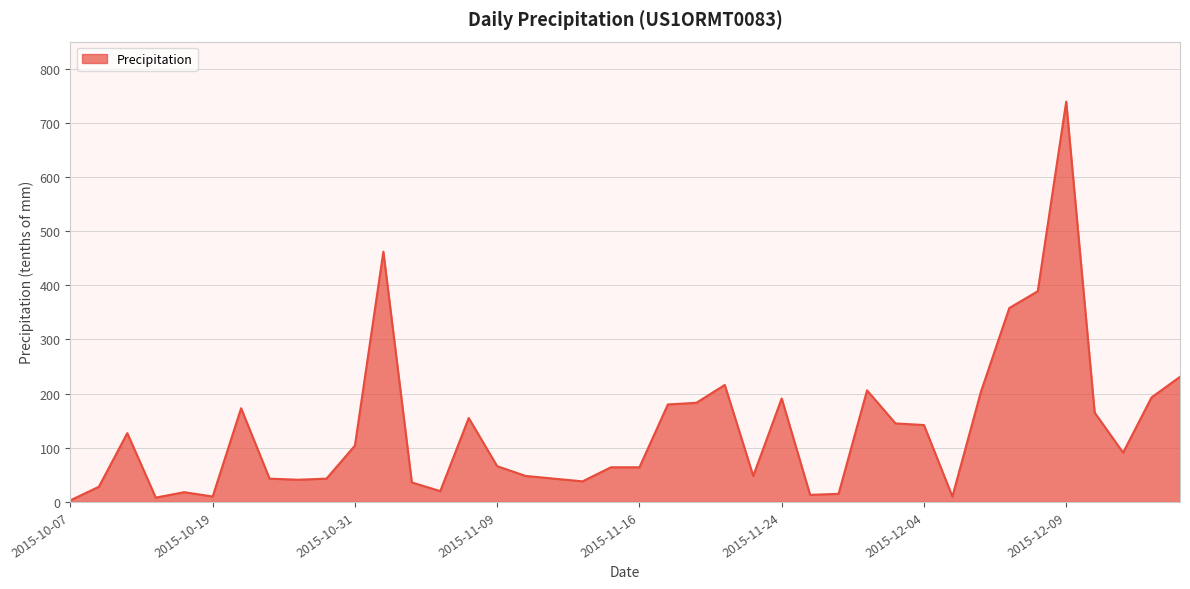

How many lines are shown in the chart?

1